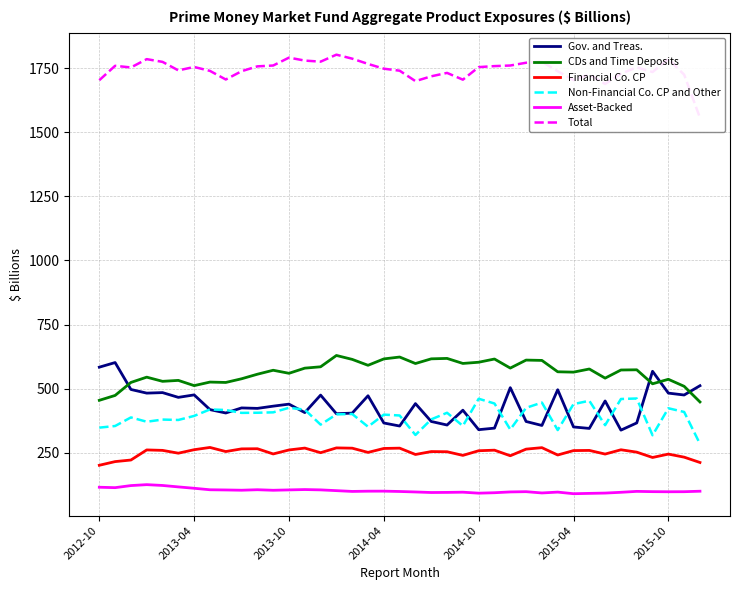

True or false: CDs and Time Deposits and Non-Financial Co. CP and Other cross at least once.

False